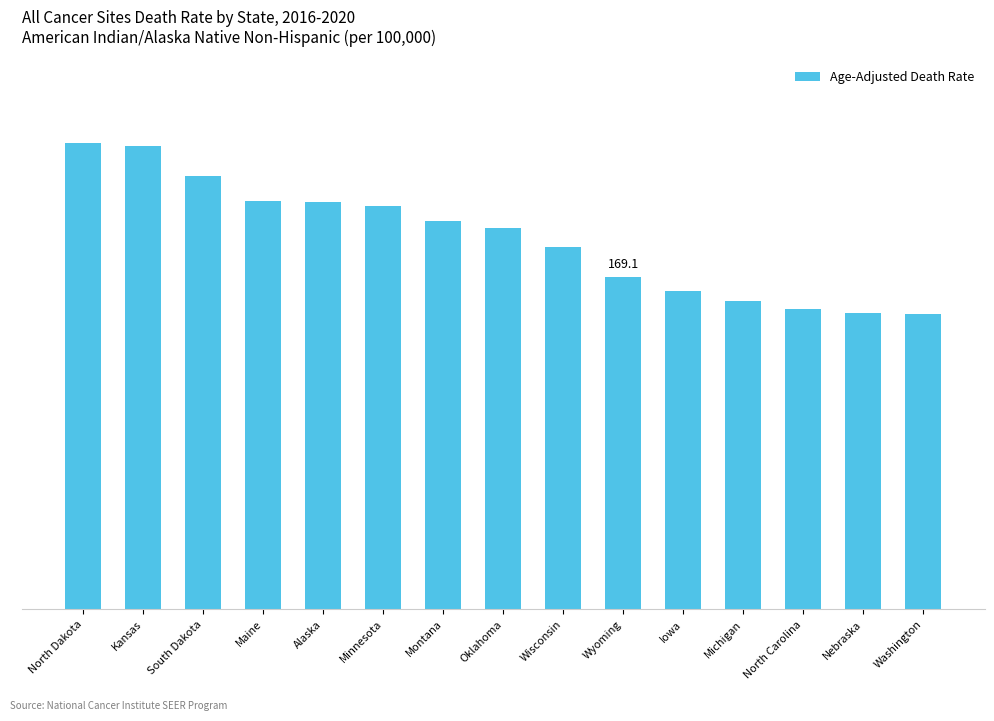

What is the average value?

189.0